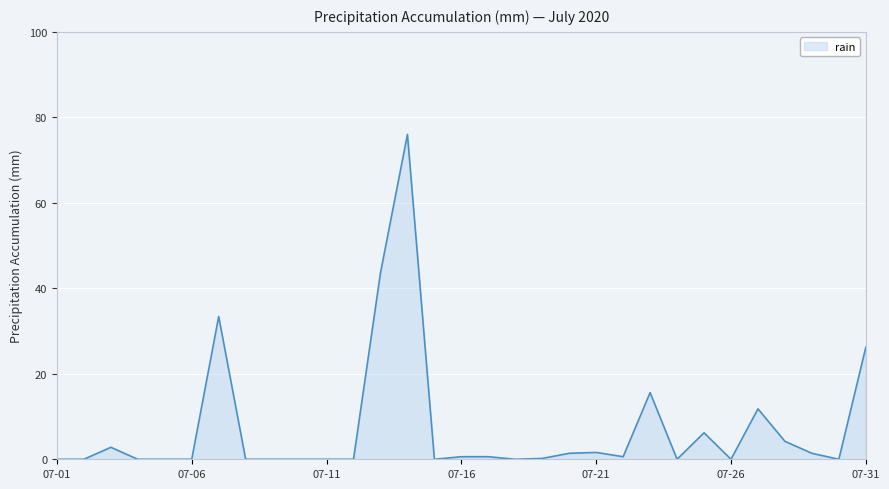

What is the greatest value displayed?

76.0